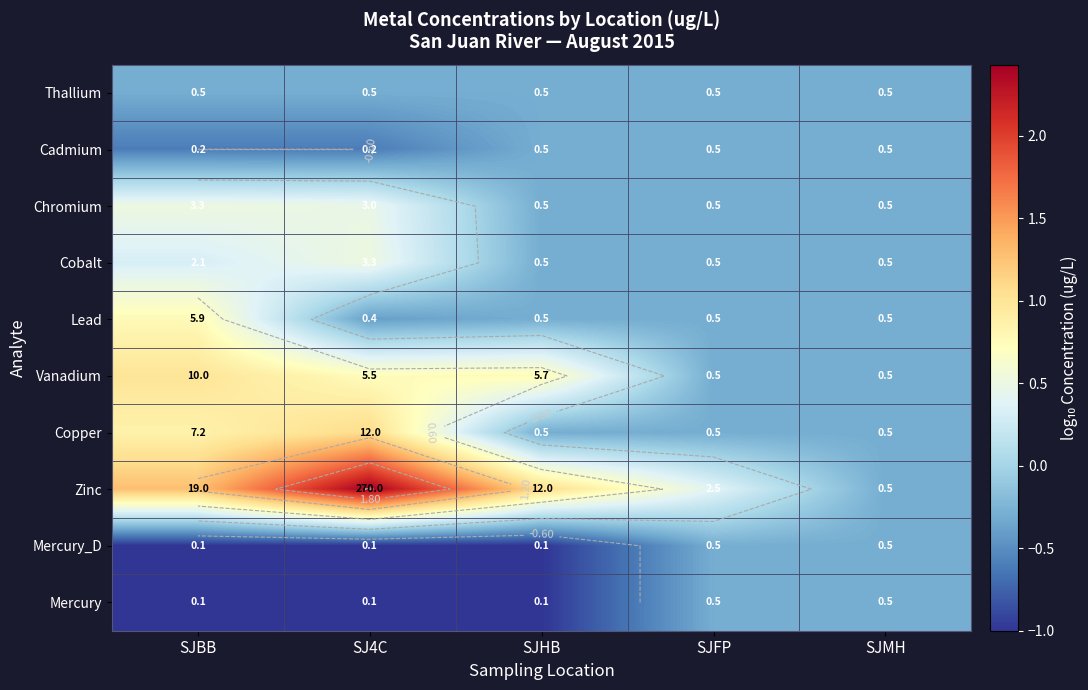

How many categories are shown in the chart?

5